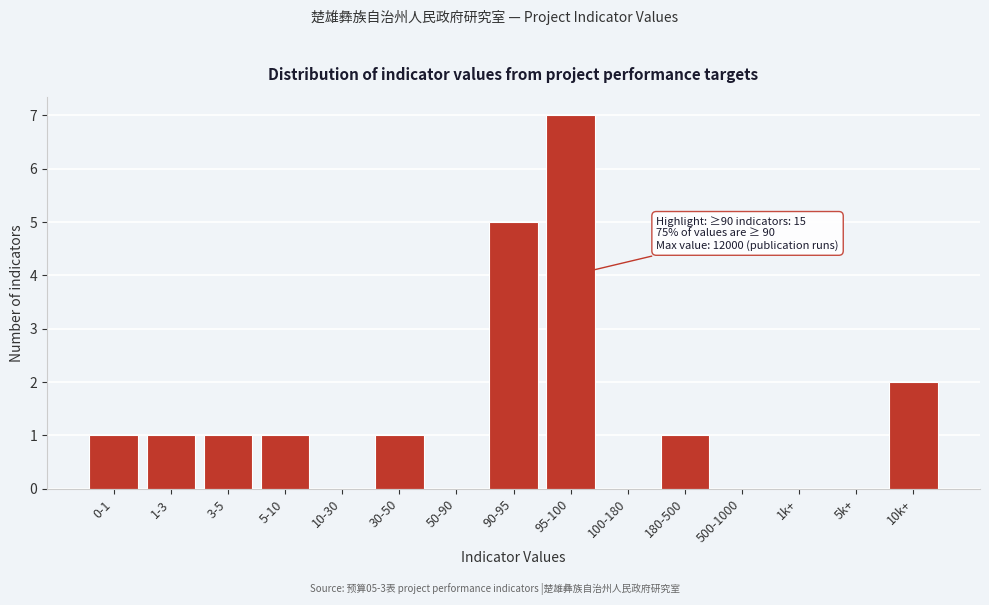

Reading left to right, what are all the values shown in this chart?

0-1=1	1-3=1	3-5=1	5-10=1	10-30=0	30-50=1	50-90=0	90-95=5	95-100=7	100-180=0	180-500=1	500-1000=0	1k+=0	5k+=0	10k+=2